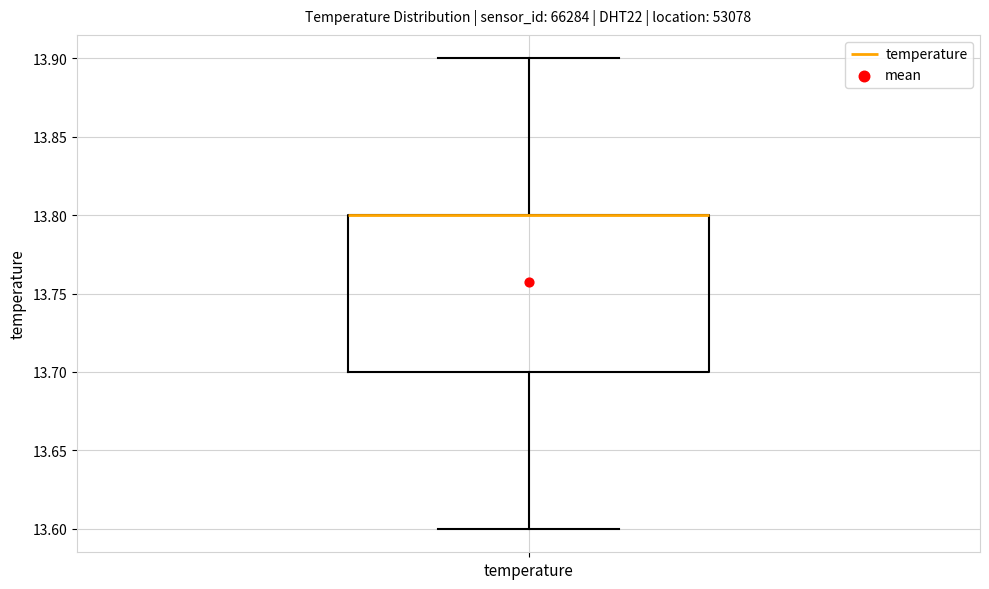

Read this box plot against the y-axis: the position of the median line, the range covered by the box, and the ends of both whiskers. The values are not printed on the chart, so give them approximately, as read against the axis.

median 13.8 (drawn on the box's upper edge), box 13.7 to 13.8, whiskers 13.6 to 13.9